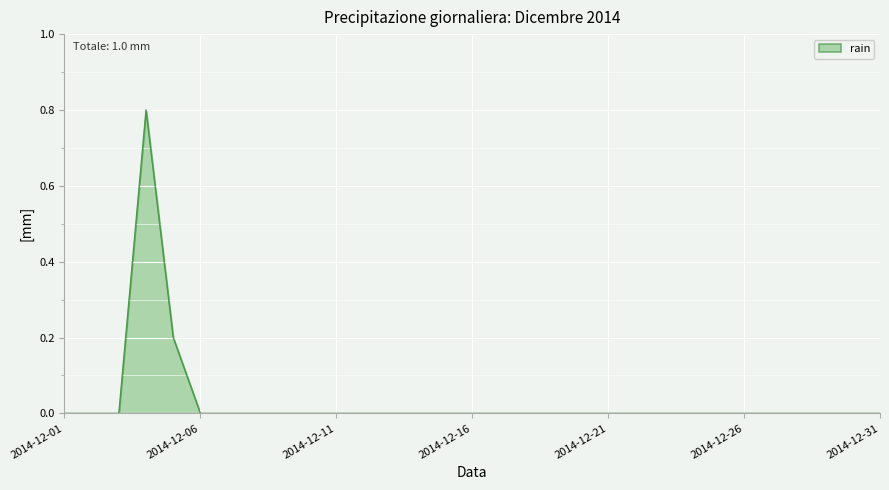

What is the difference between the maximum and second lowest values?

0.8